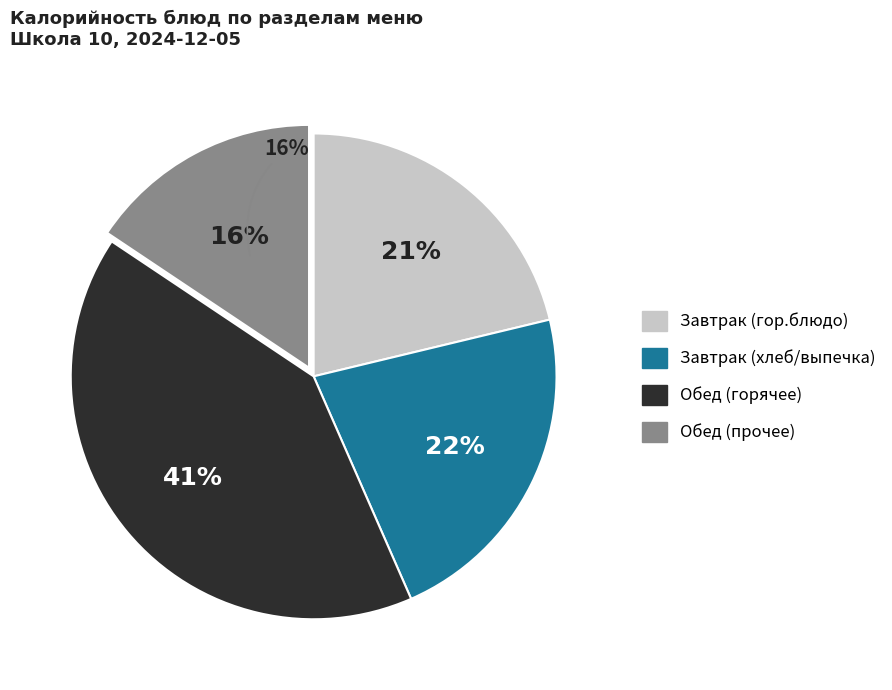

Is there a majority slice in this chart?

No